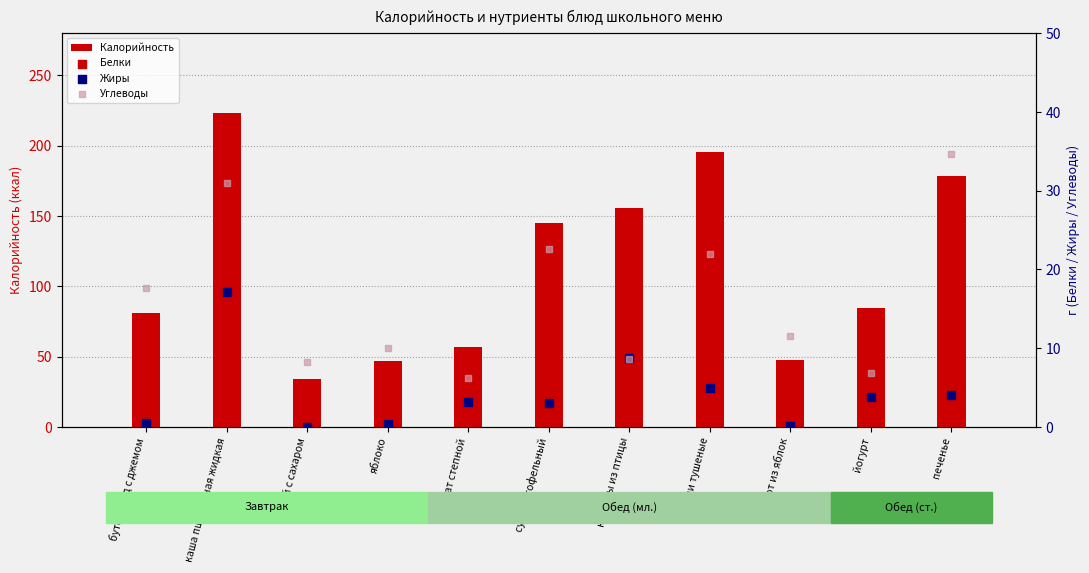

Which series contains the lowest Y value?

Жиры